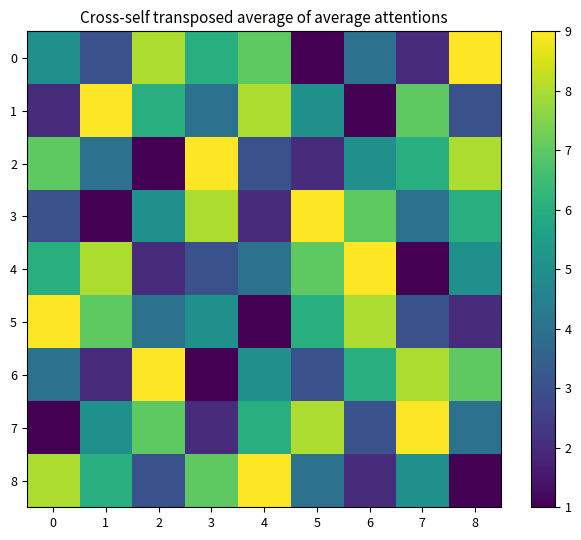

How many series are shown in this chart?

9